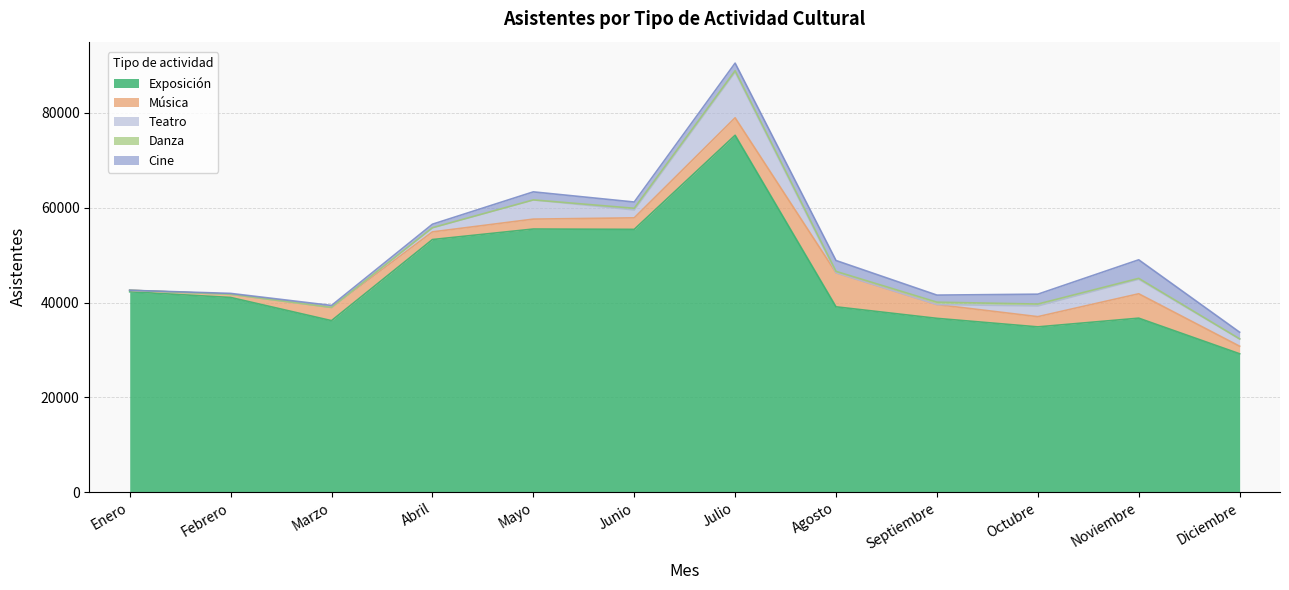

True or false: Exposición has a value of 8640 at Noviembre.

False